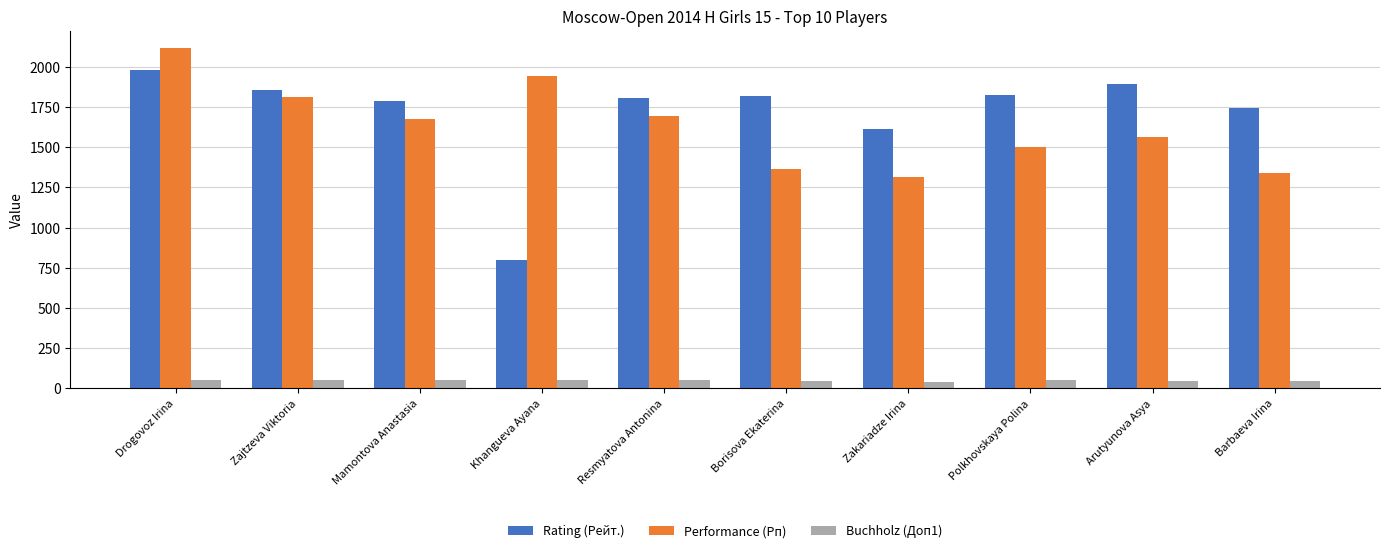

What is the difference between the maximum and second lowest values in the Performance (Рп) series?

778.0